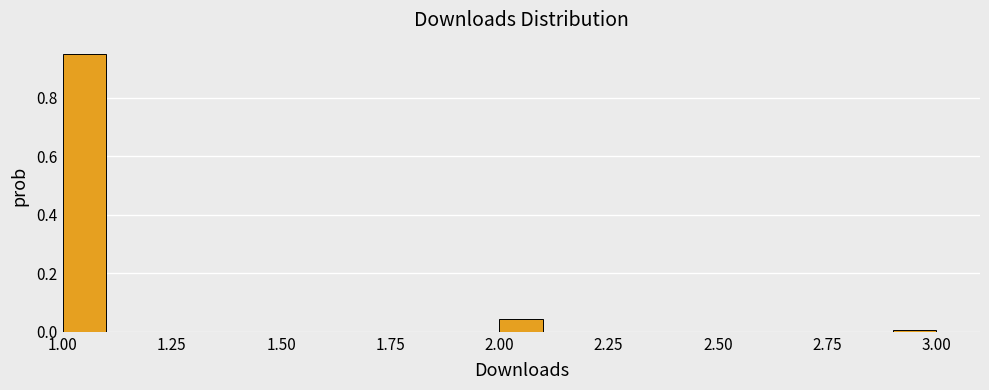

Read against the x-axis, roughly where is the centre of the tallest bar?

1.05